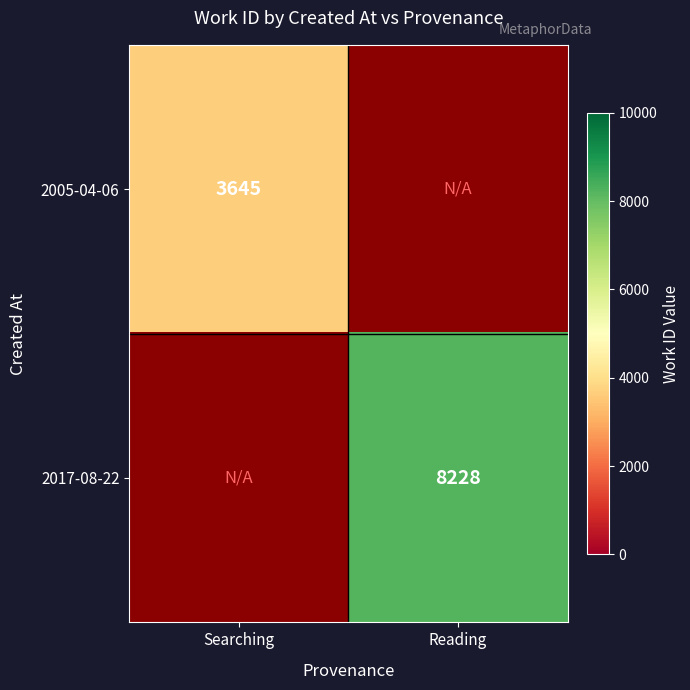

Which label corresponds to the smallest value in the chart?

Searching